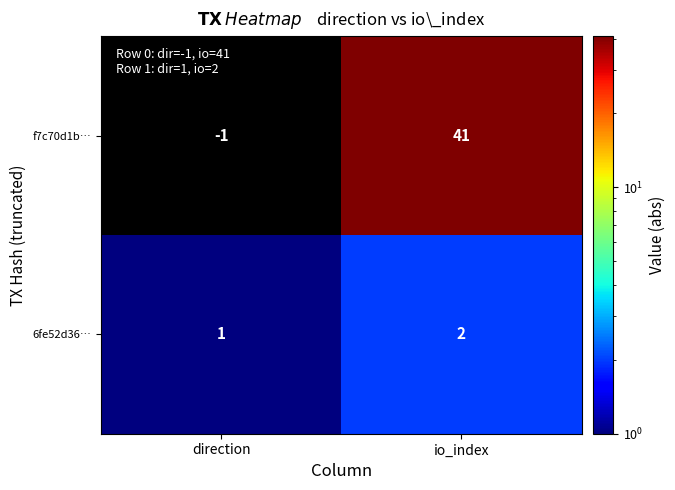

True or false: f7c70d1b… has a value of 11 at io_index.

False